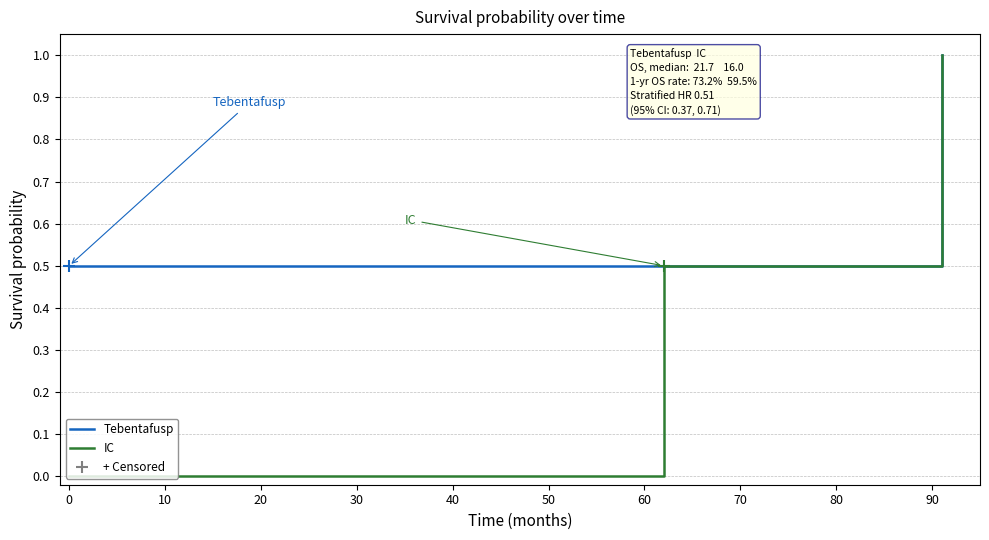

What is the sum of all Tebentafusp values?

2.5